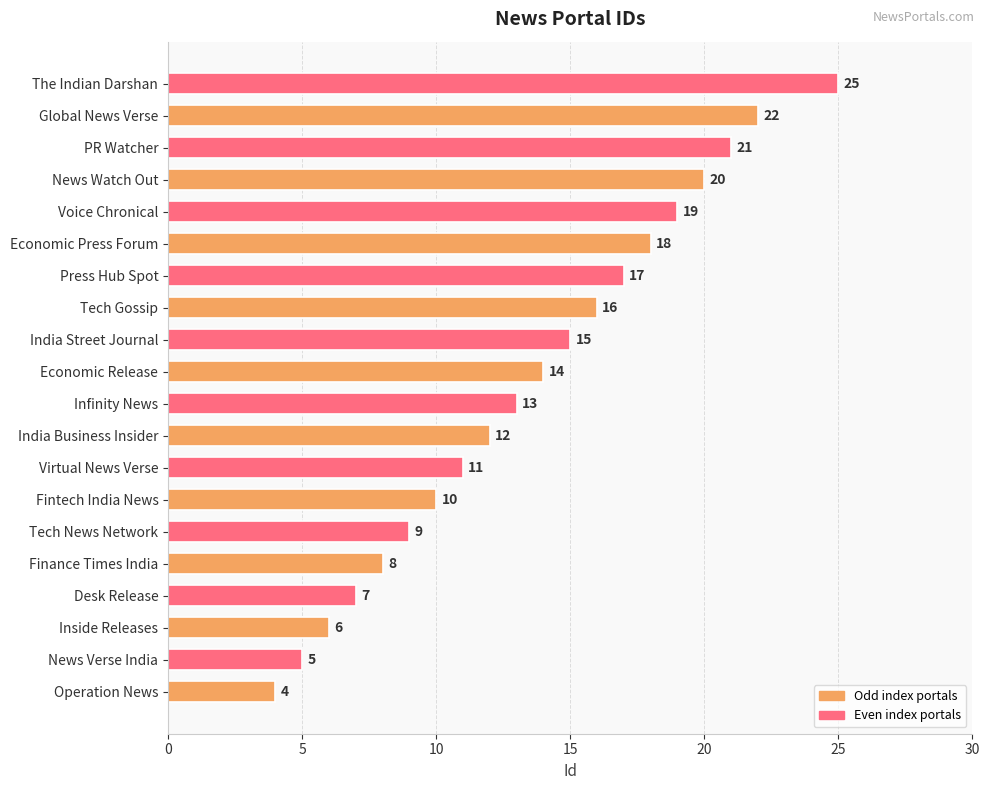

Which label corresponds to the largest value in the chart?

The Indian Darshan